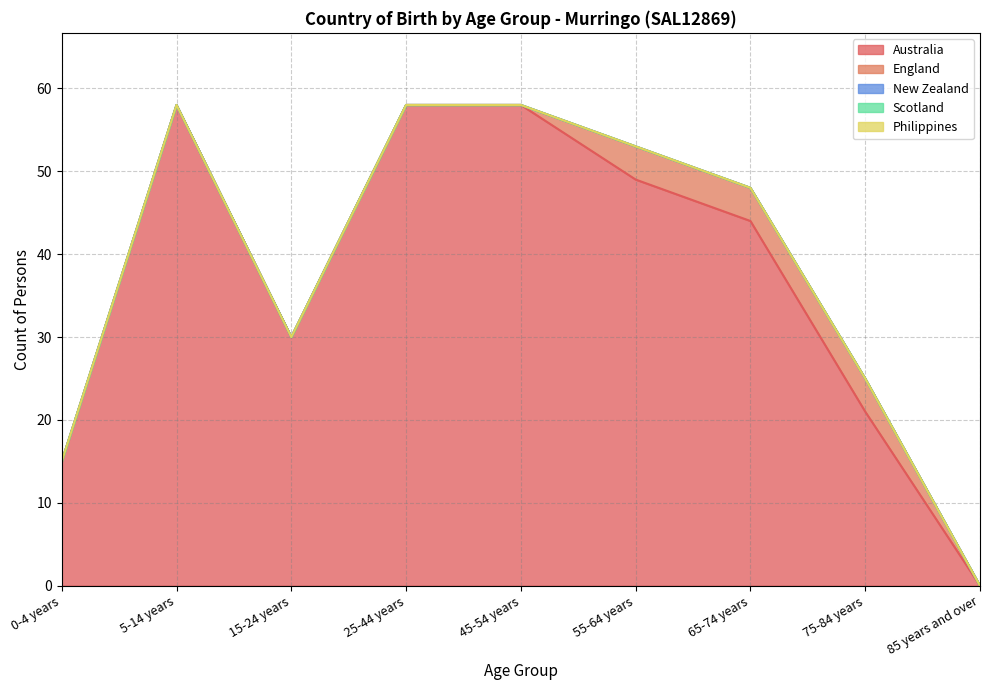

The value of Australia at 5-14 years is 58. True or false?

True